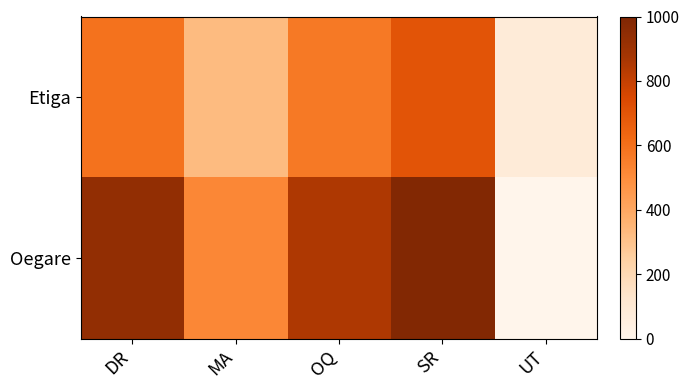

What is the minimum value shown in the chart?

79.0